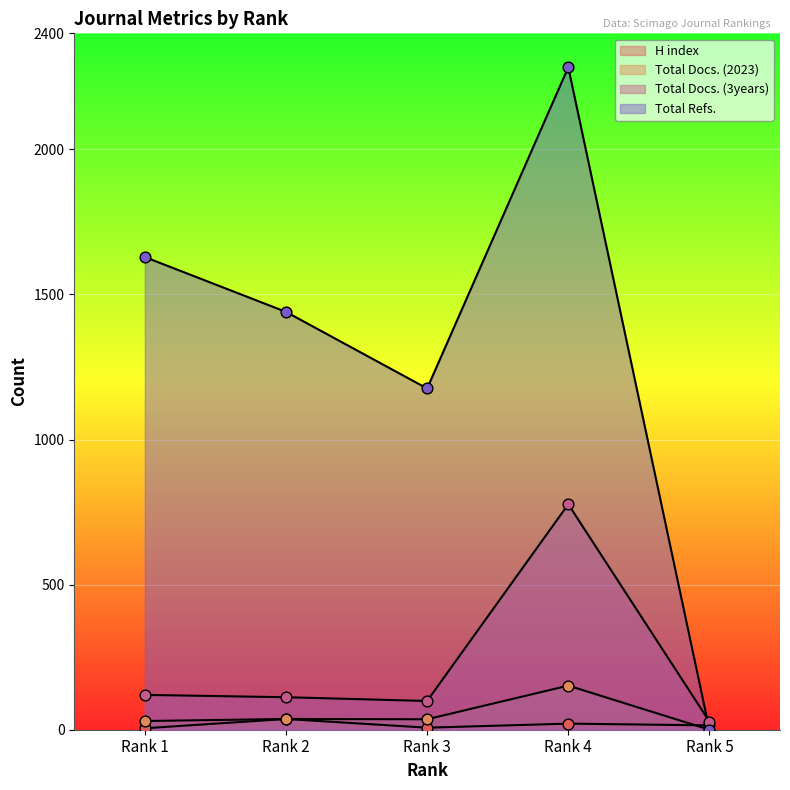

Which series has the largest Y range (max minus min)?

Total Refs.